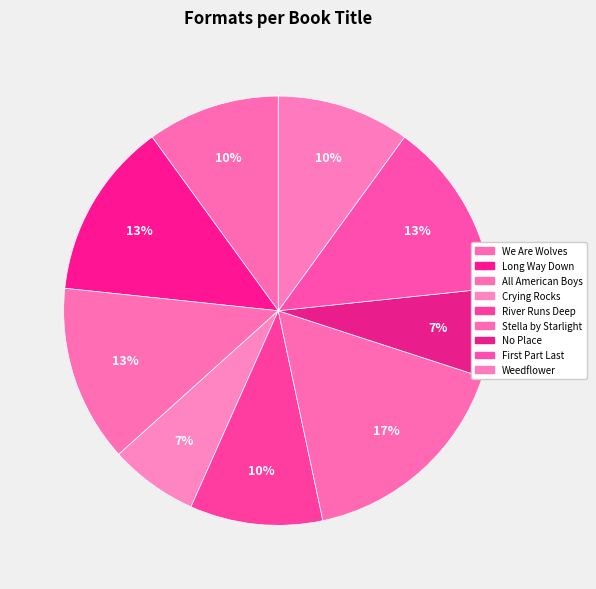

Which slice is the smallest?

Crying Rocks